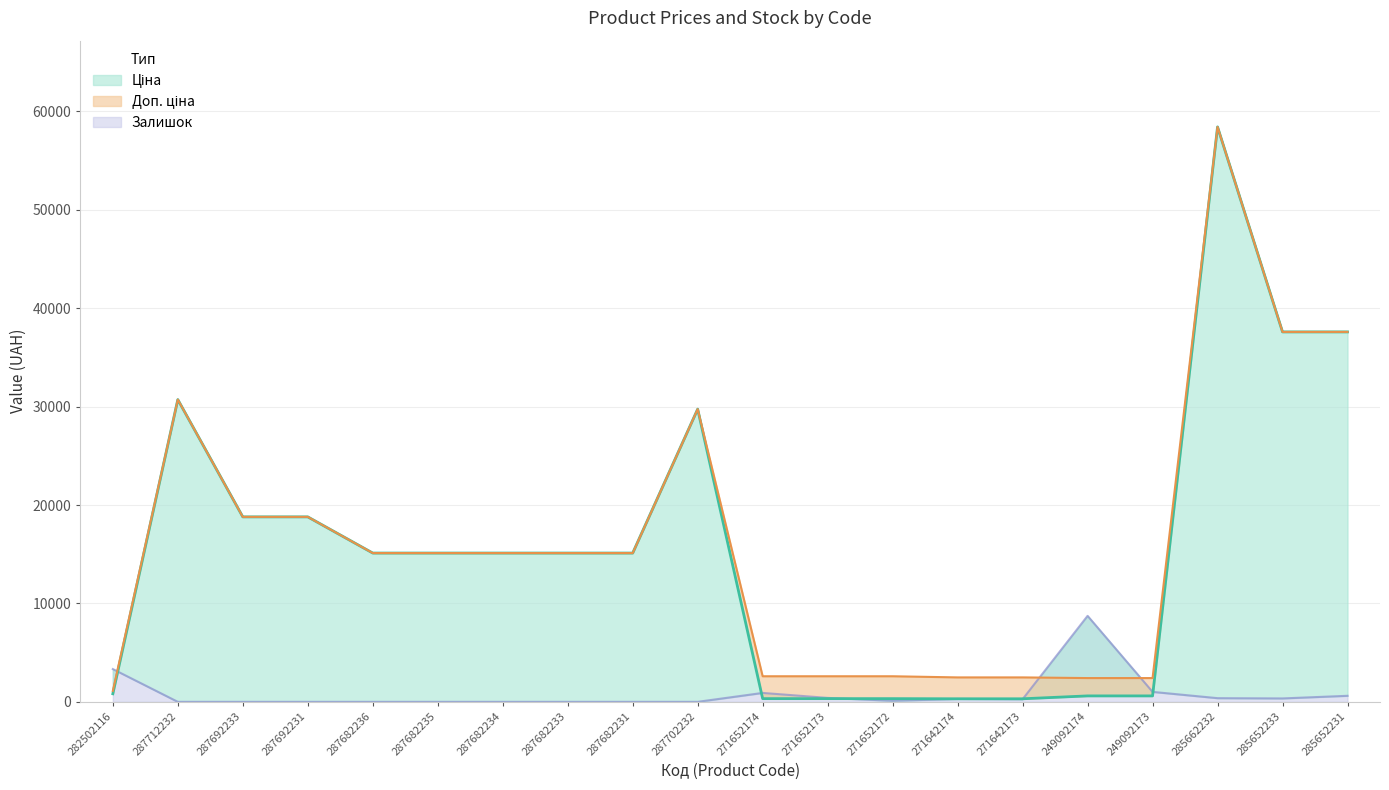

List the series in order of their peak value, highest first.

Ціна, Доп. ціна, Залишок